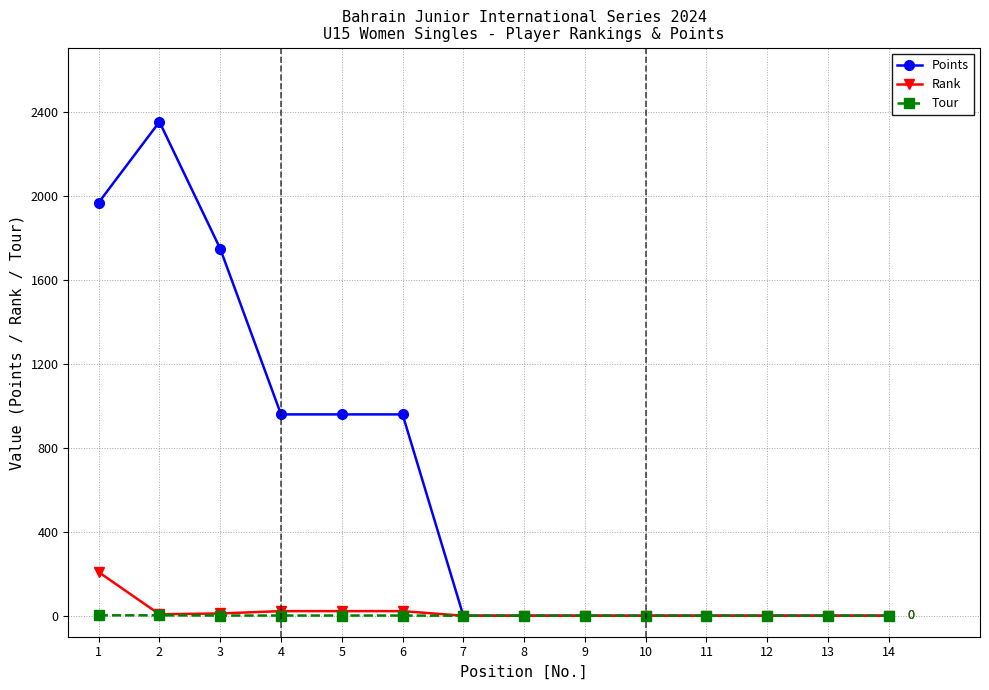

Rank the series by their maximum value, from highest to lowest.

Points, Rank, Tour